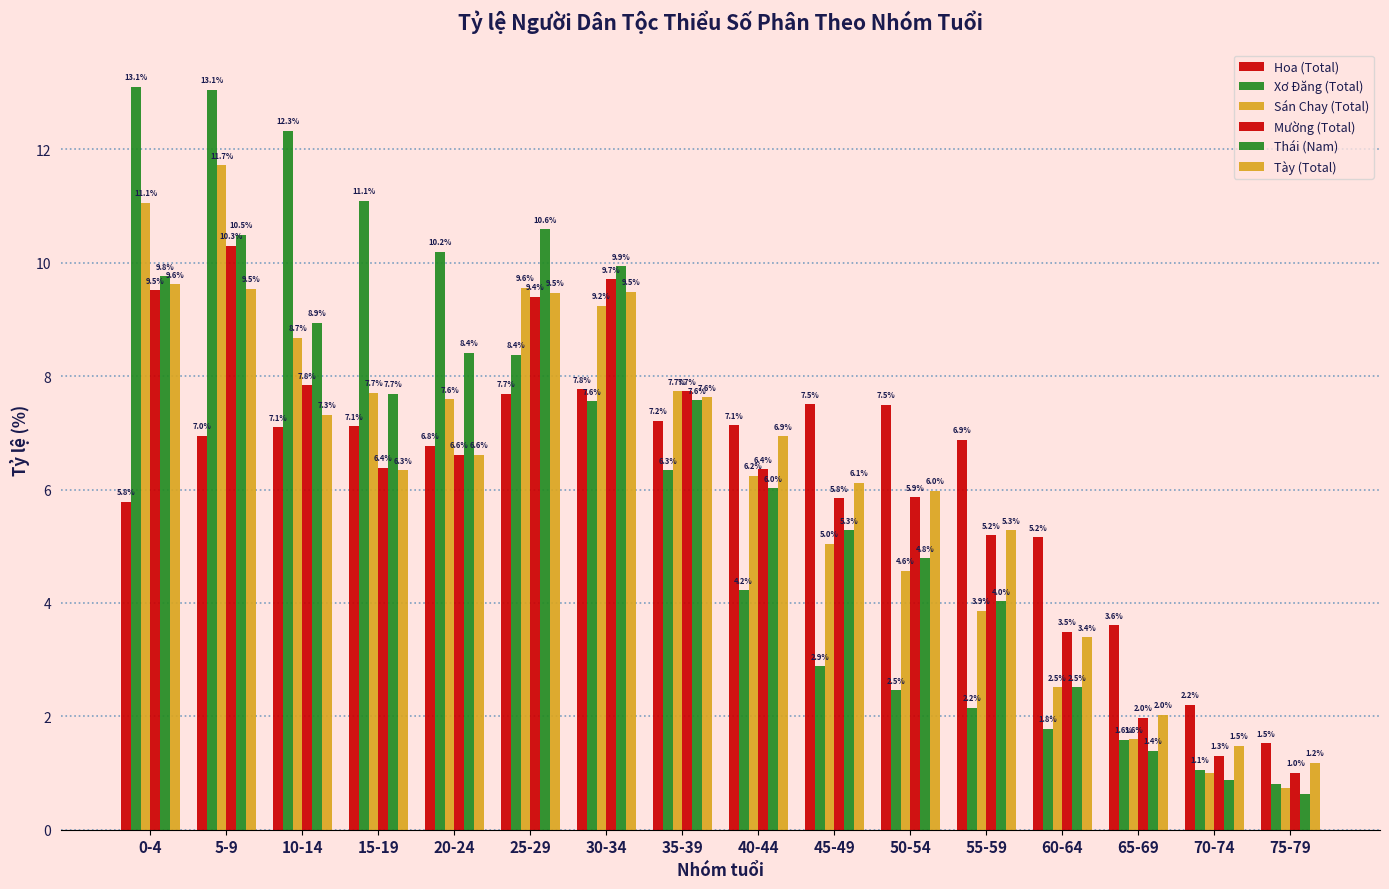

Which has a higher value, 55-59 or 65-69?

55-59